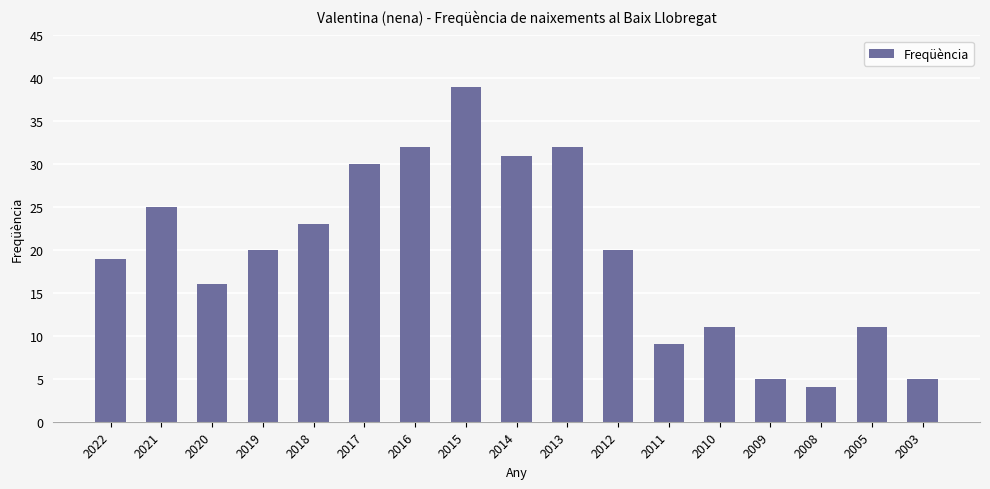

Are the bars horizontal?

No